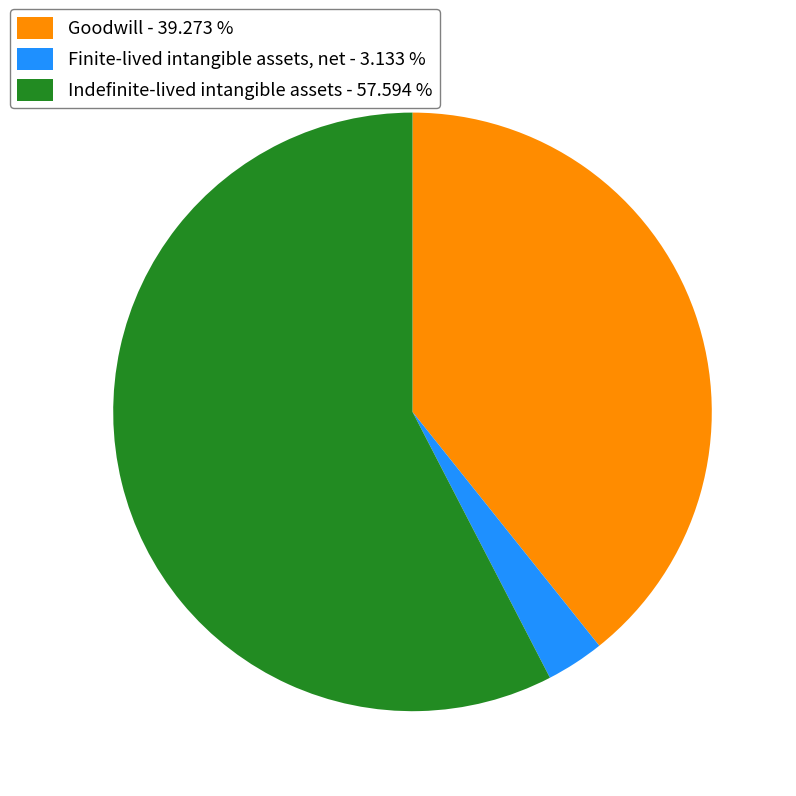

The Indefinite-lived intangible assets slice represents 44% of the pie. True or false?

False